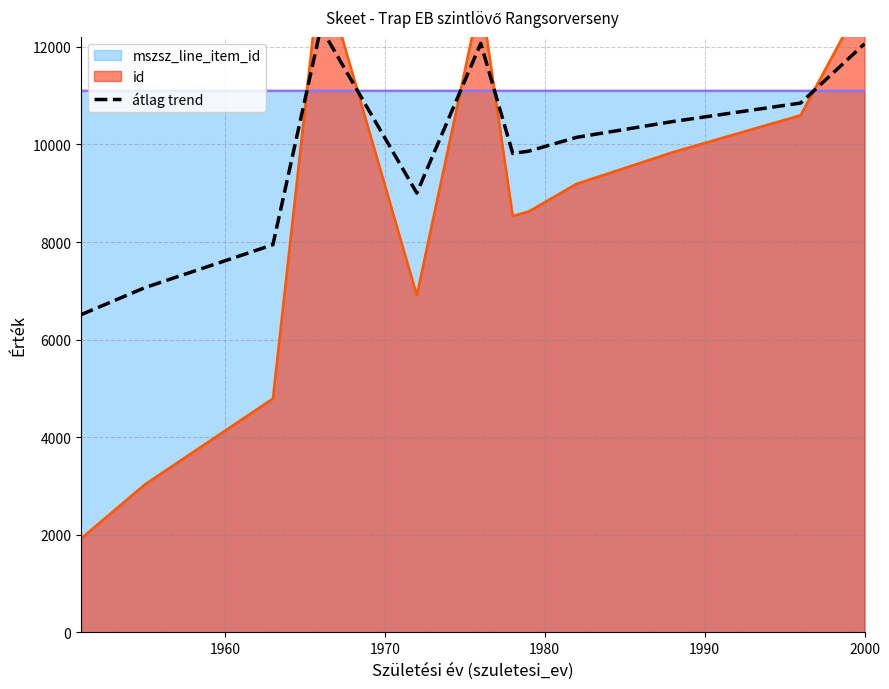

What is the average value?

9849.8